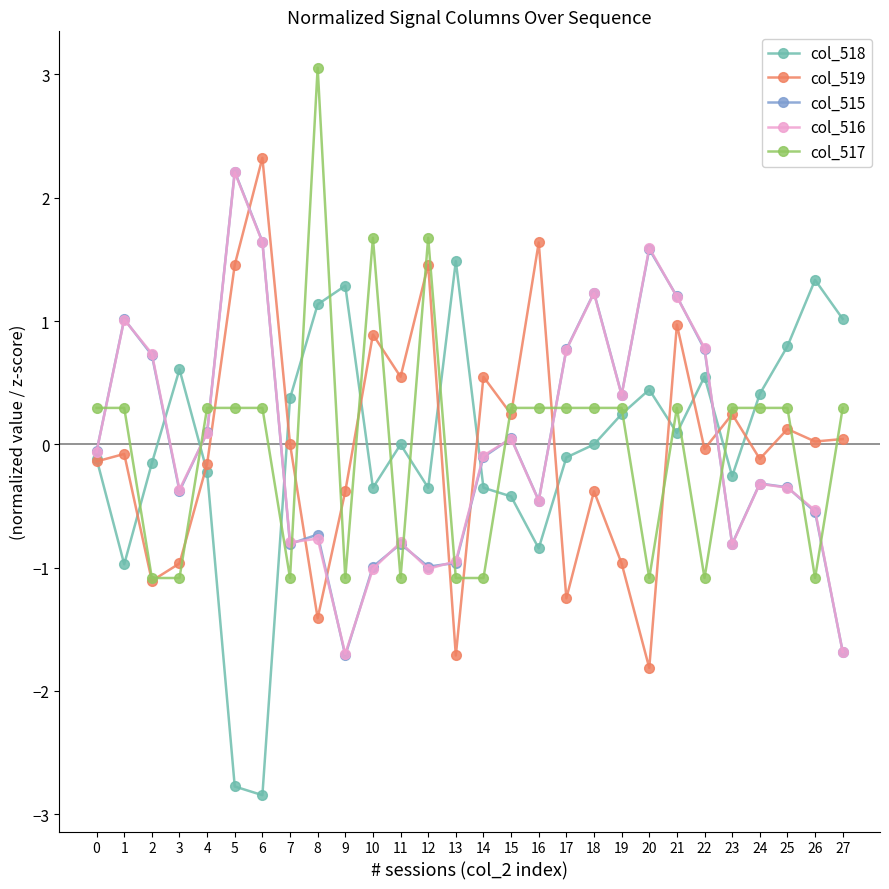

Which label corresponds to the largest value in the chart?

8